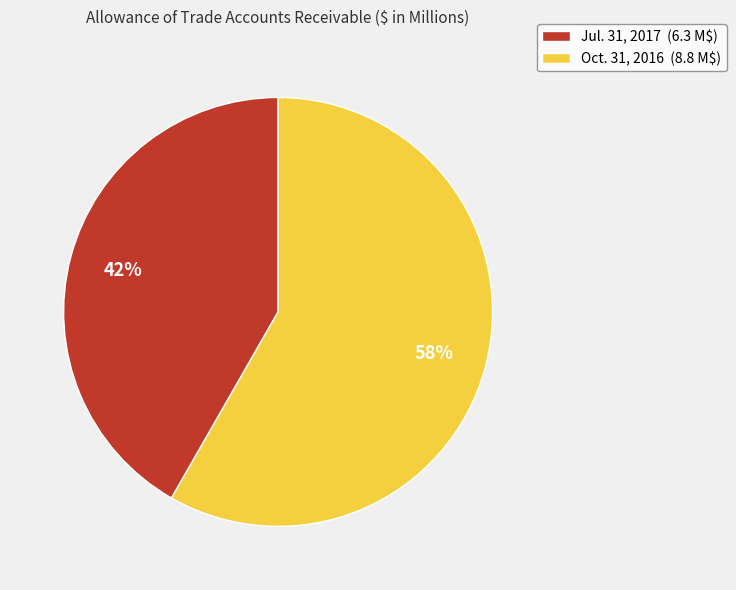

The Jul. 31, 2017 slice represents 28% of the pie. True or false?

False